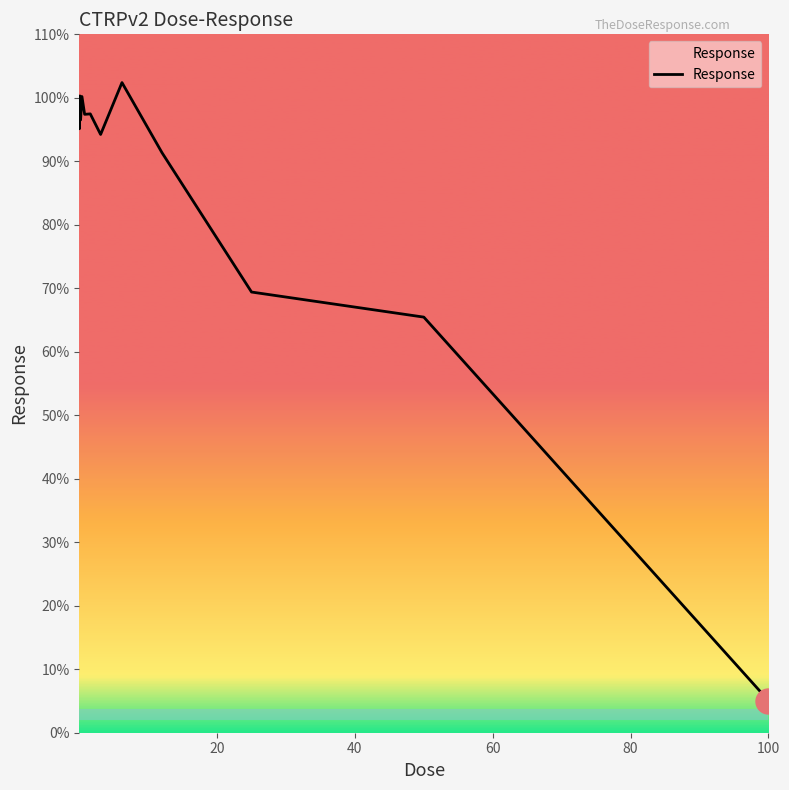

What is the difference between the maximum and minimum values?

97.3